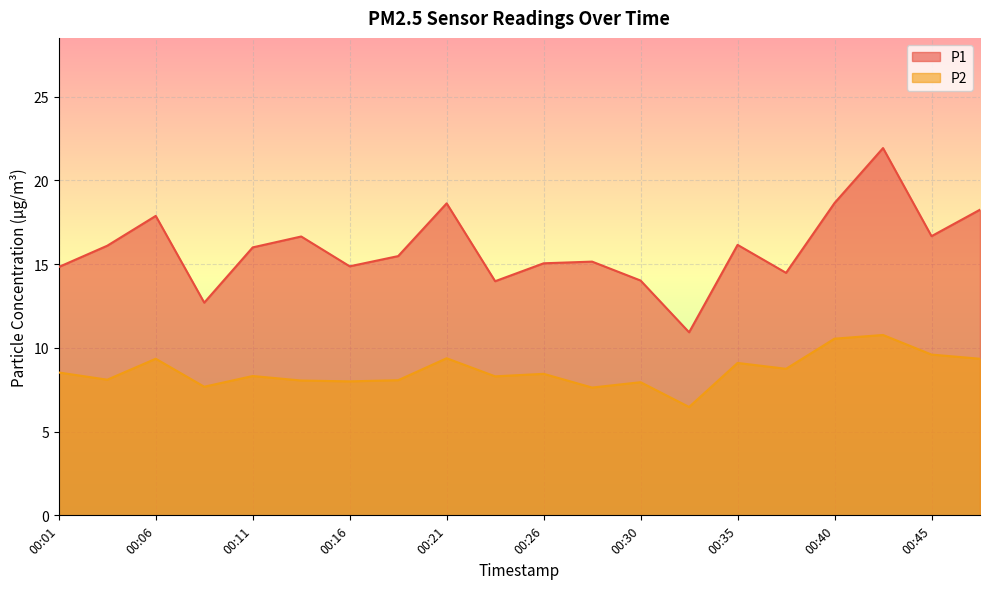

What is the total value across all series at 00:28?

22.8